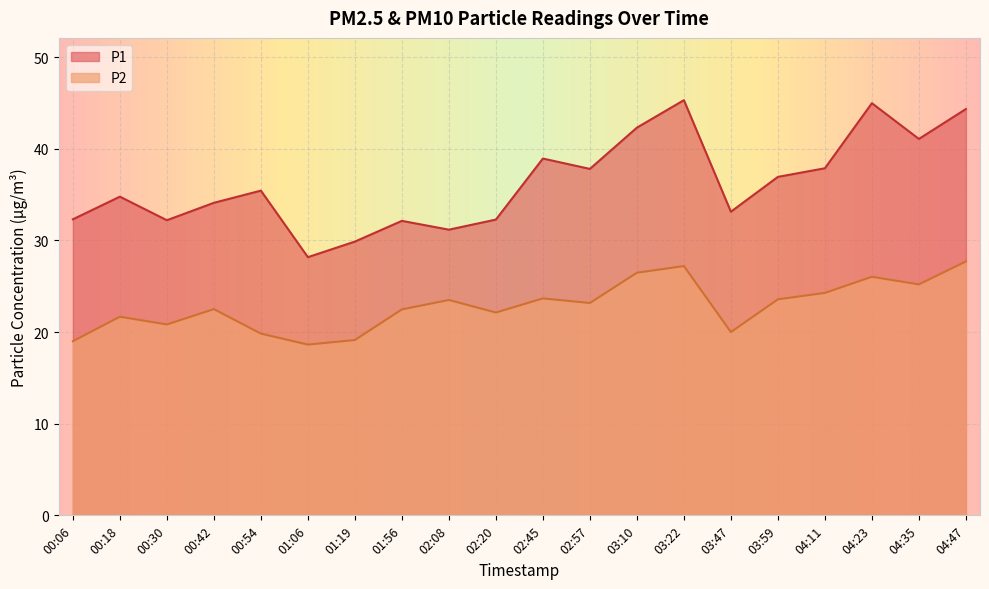

In P1, how many points are higher than both neighbors (excluding endpoints)?

6